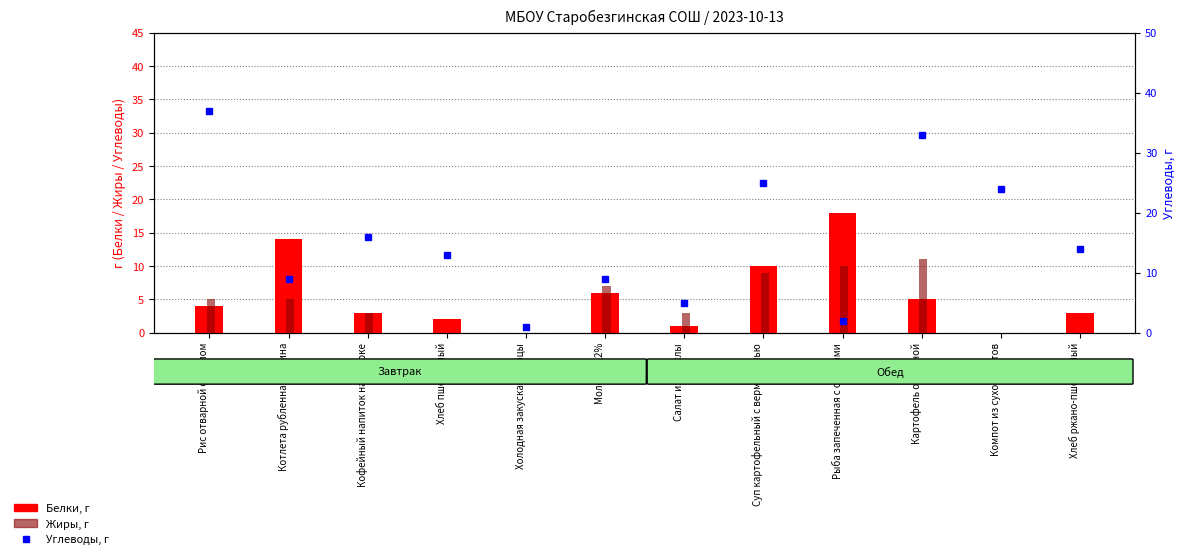

Reading right to left, extract all data points from this chart.

Белки: Хлеб ржано-пшеничный=3	Компот из сухофруктов=0	Картофель отварной=5	Рыба запеченная с овощами=18	Суп картофельный с вермишелью=10	Салат из свеклы=1	Молоко 3,2%=6	Холодная закуска: Огурцы=0	Хлеб пшеничный=2	Кофейный напиток на молоке=3	Котлета рубленная курина=14	Рис отварной с маслом=4
Жиры: Хлеб ржано-пшеничный=0	Компот из сухофруктов=0	Картофель отварной=11	Рыба запеченная с овощами=10	Суп картофельный с вермишелью=9	Салат из свеклы=3	Молоко 3,2%=7	Холодная закуска: Огурцы=0	Хлеб пшеничный=0	Кофейный напиток на молоке=3	Котлета рубленная курина=5	Рис отварной с маслом=5
Углеводы: Хлеб ржано-пшеничный=14	Компот из сухофруктов=24	Картофель отварной=33	Рыба запеченная с овощами=2	Суп картофельный с вермишелью=25	Салат из свеклы=5	Молоко 3,2%=9	Холодная закуска: Огурцы=1	Хлеб пшеничный=13	Кофейный напиток на молоке=16	Котлета рубленная курина=9	Рис отварной с маслом=37